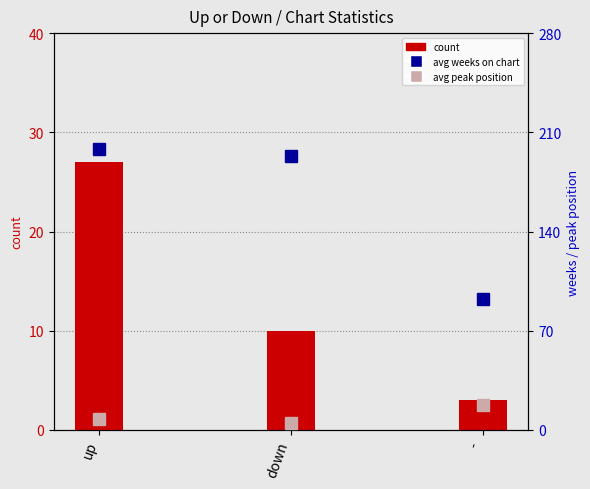

Reading left to right, extract all data points from this chart.

count: up=27.0	down=10.0	-=3.0
avg weeks on chart: up=198.4	down=193.6	-=92.3
avg peak position: up=8.0	down=5.0	-=17.7